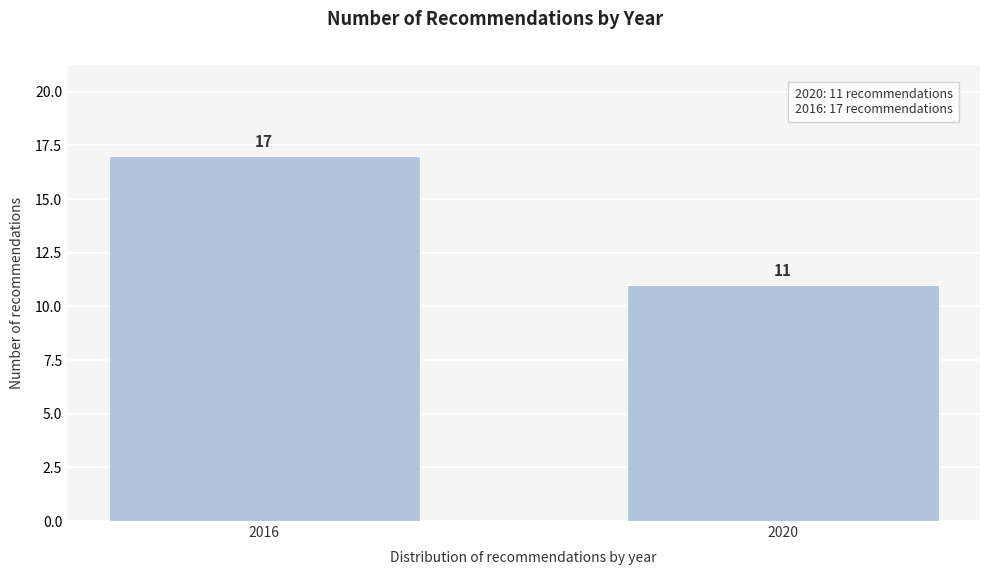

Reading left to right, transcribe all the data shown in this chart.

17	11